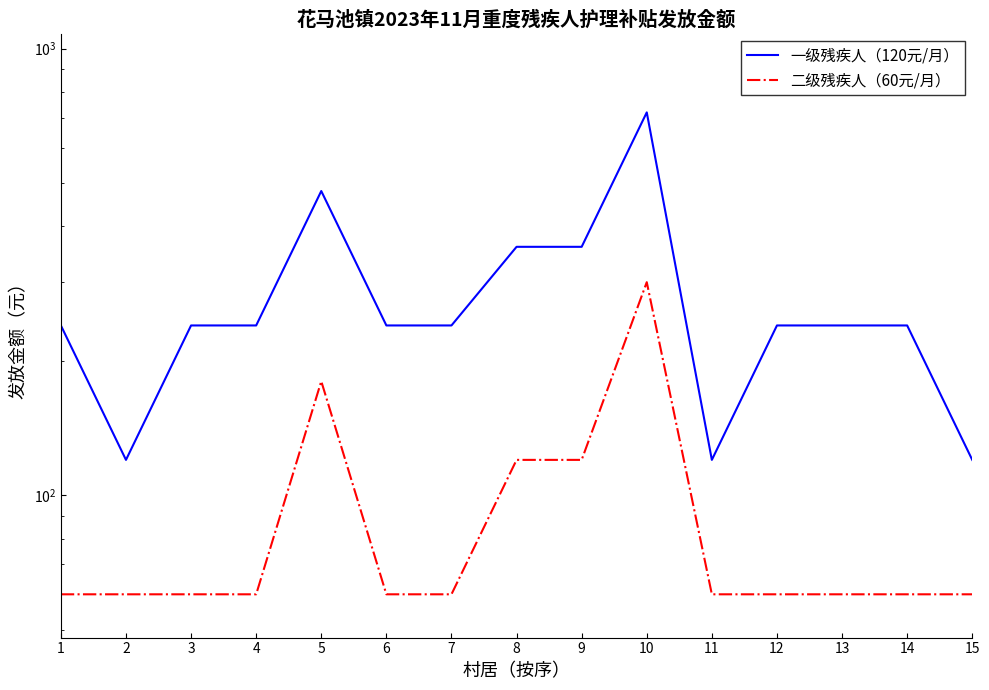

What is the sum of all 二级残疾人（60元/月） values?

1380